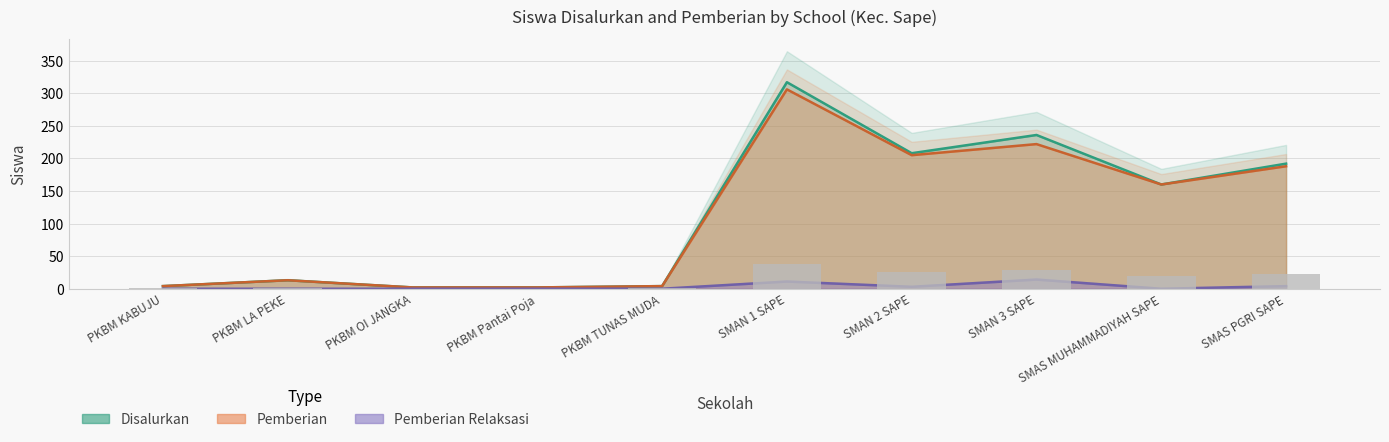

What is the highest value of the Pemberian Relaksasi series?

14